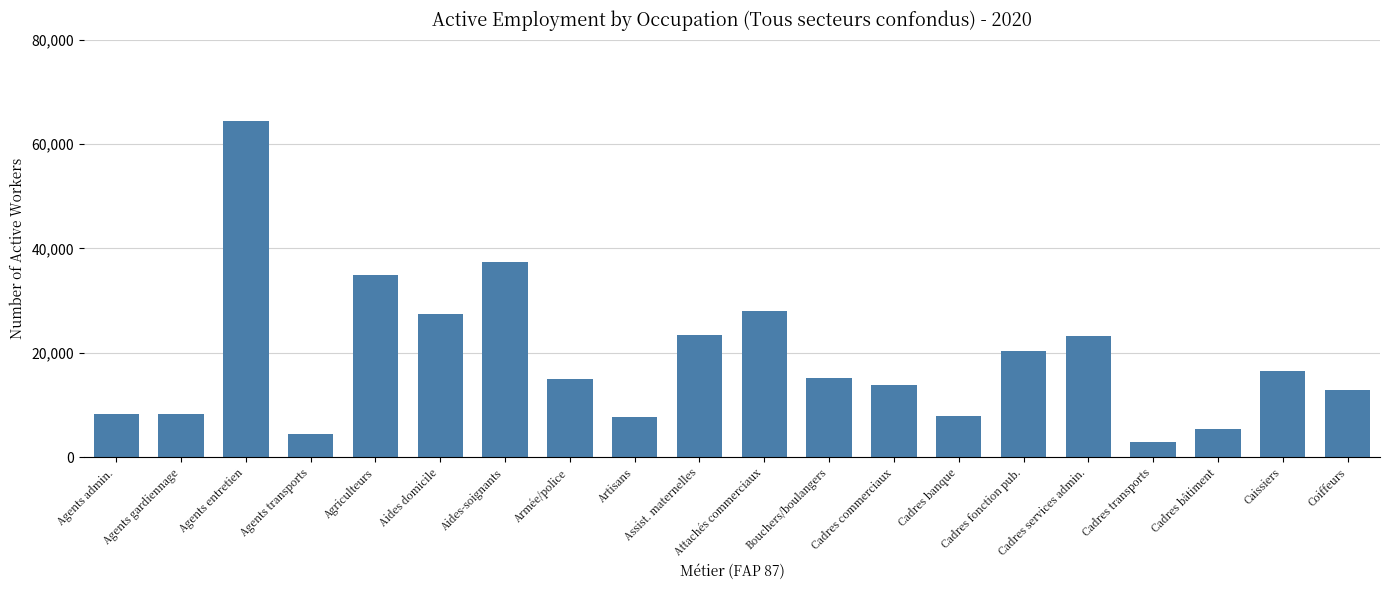

At which label is the value closest to 33620?

Agriculteurs